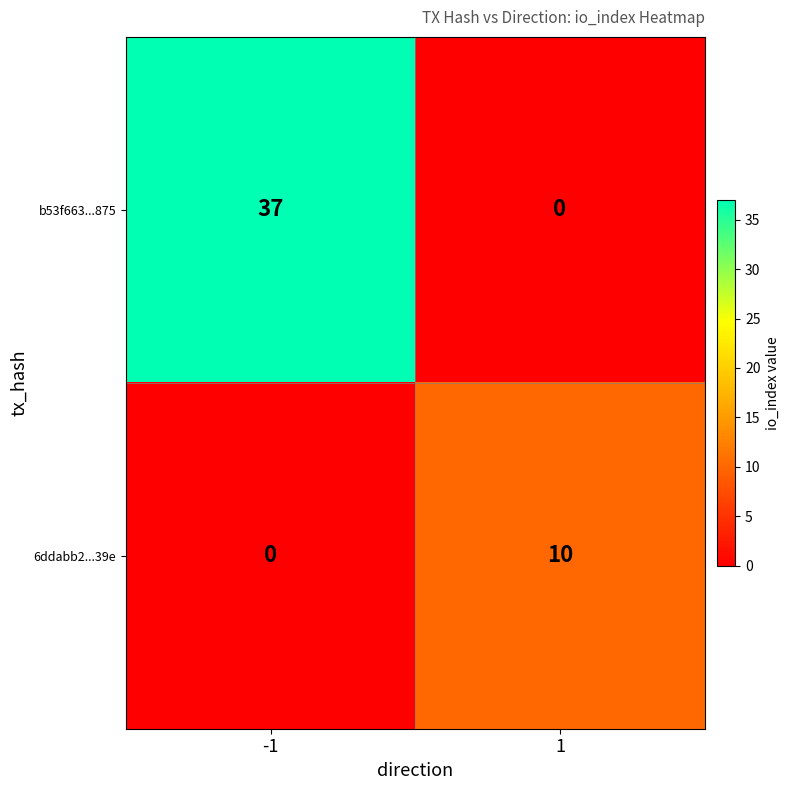

At how many categories does at least one series exceed 23?

1